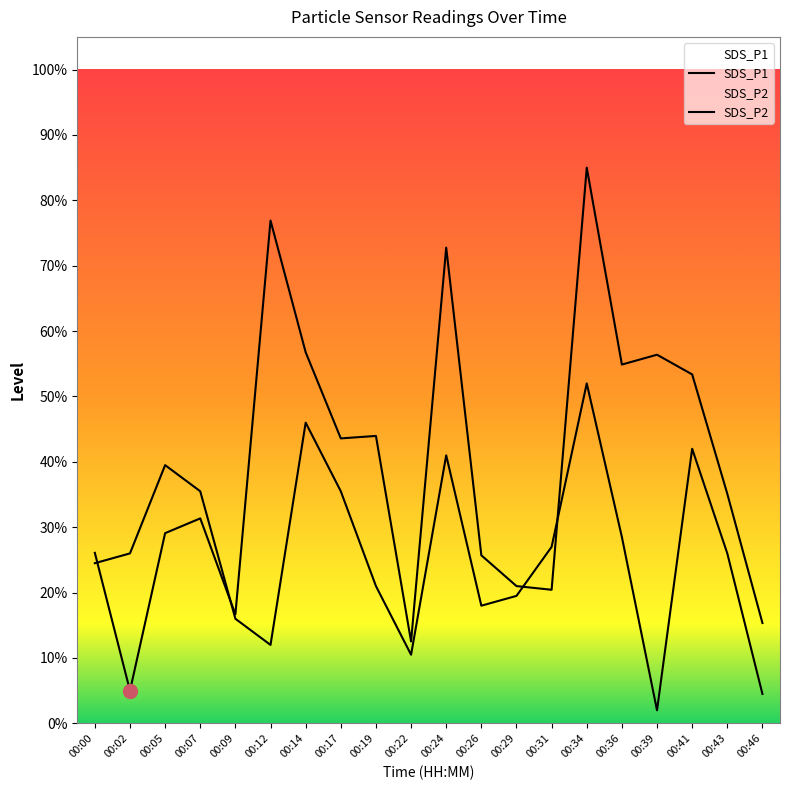

What is the average value of the SDS_P1 series?

39.1